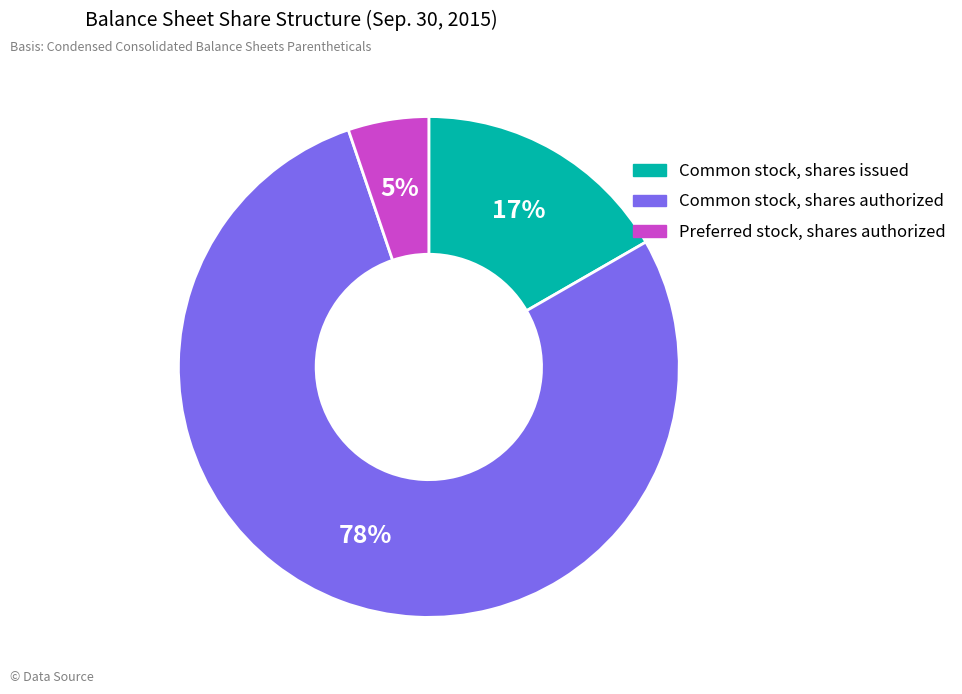

To the nearest percent, what percentage of the pie is Common stock, shares issued?

17%